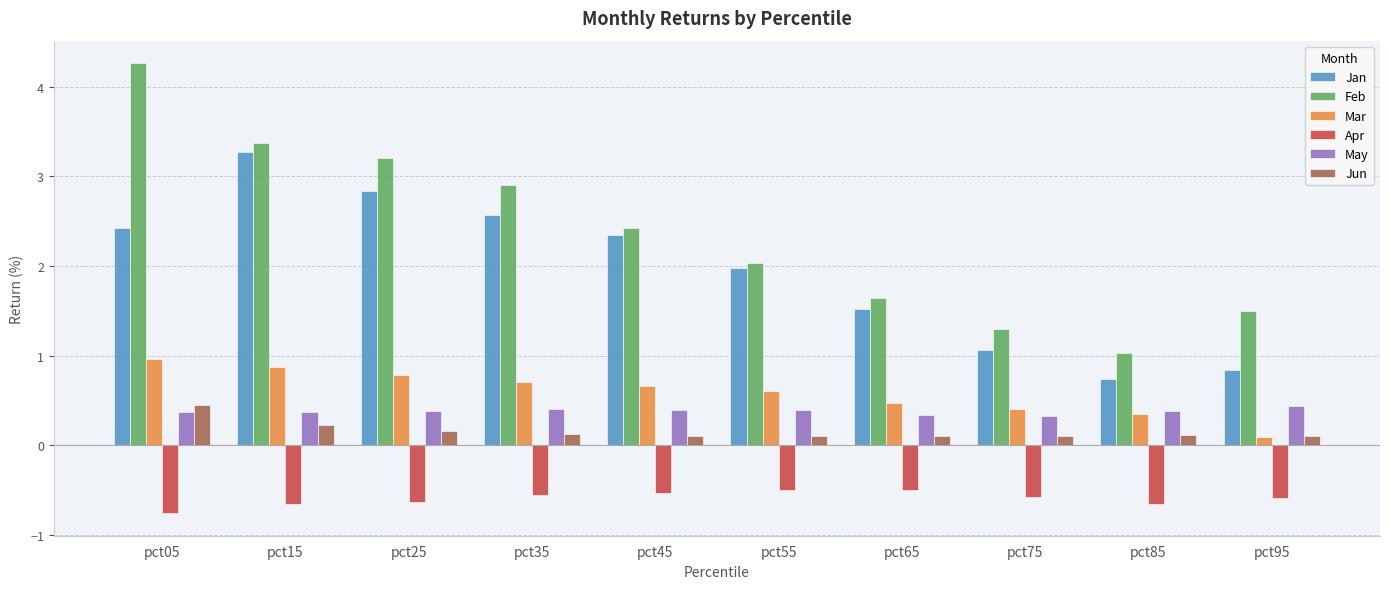

What is the difference between the highest and lowest values at pct35?

3.5